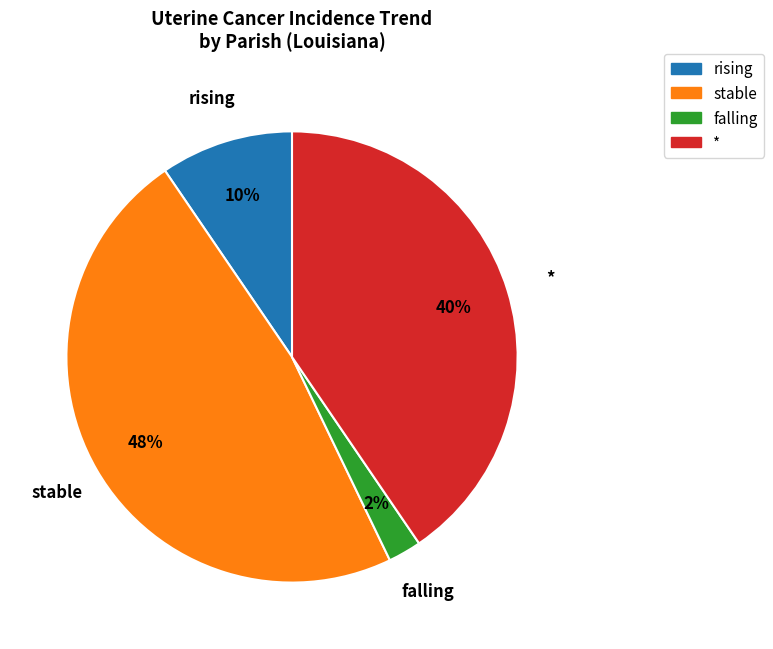

Which has a higher value, * or rising?

*